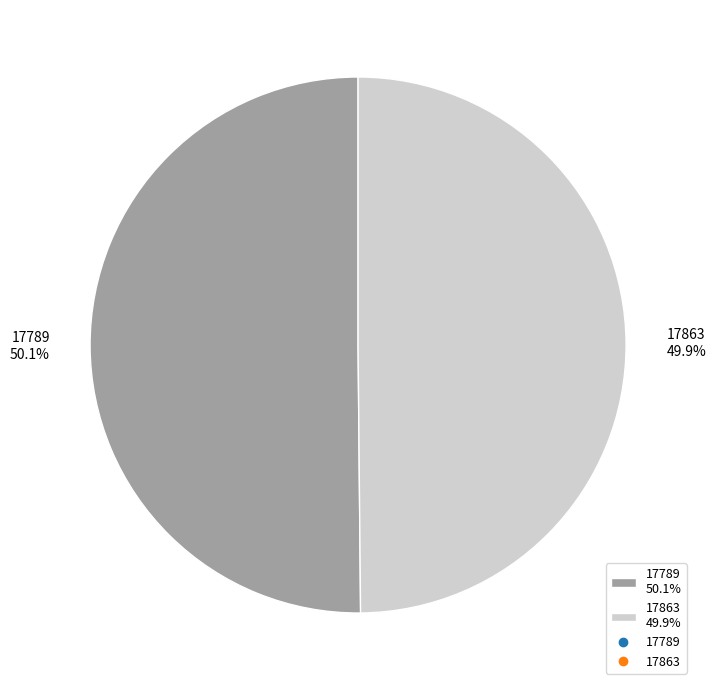

Is there any slice that represents more than half of the pie?

Yes